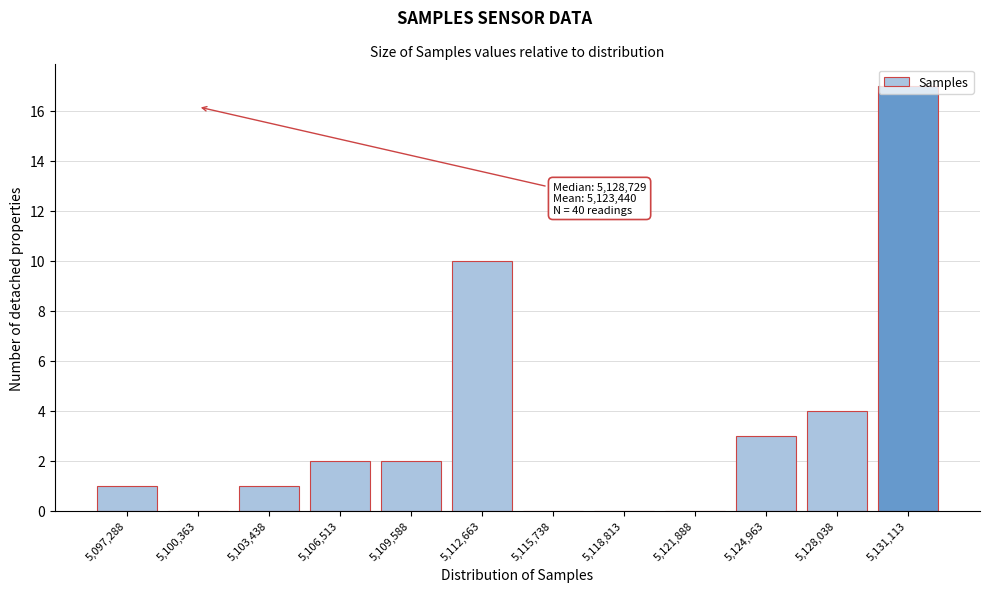

Which has a higher value, 5,131,113 or 5,109,588?

5,131,113